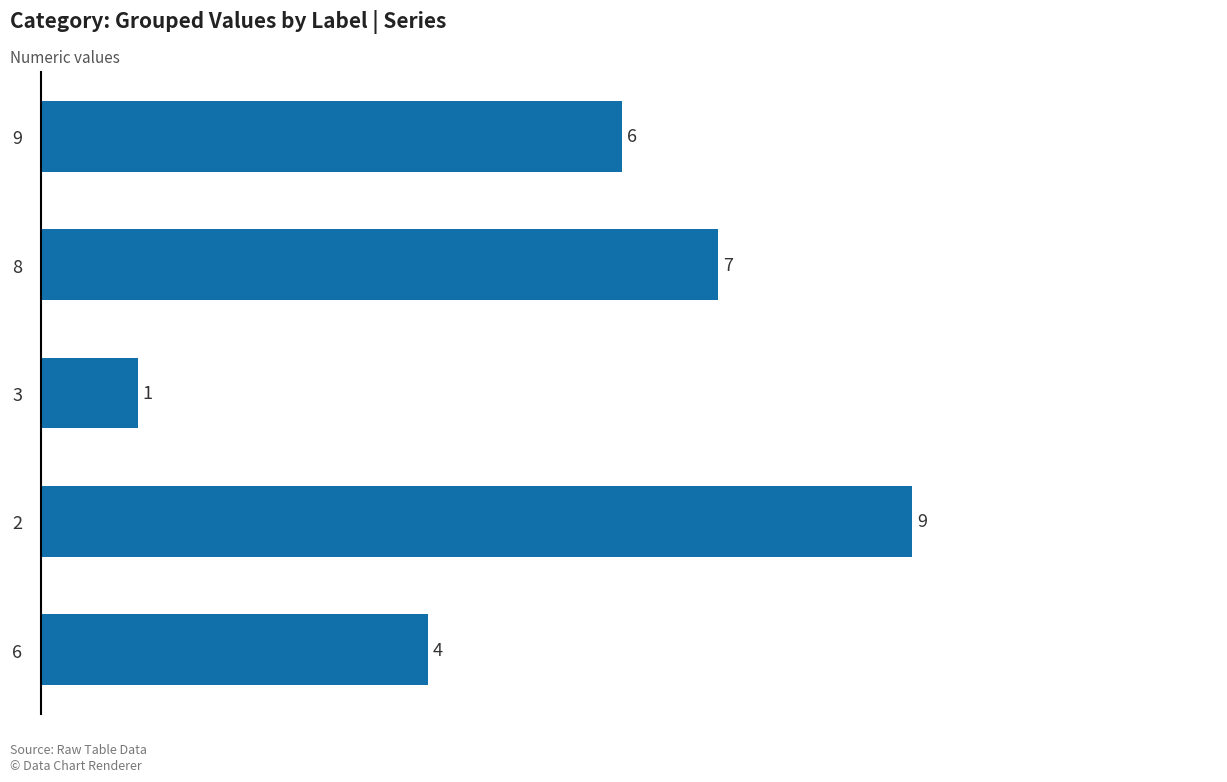

What value does the data have at 6?

4